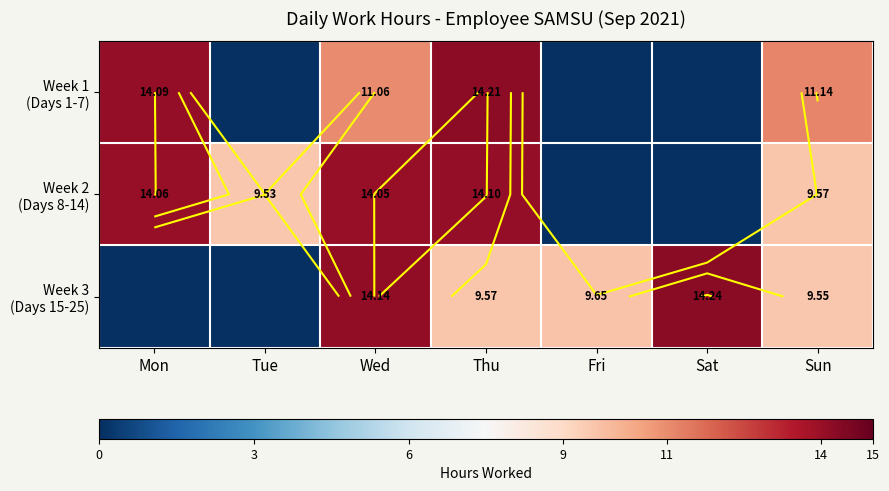

At how many categories does at least one series exceed 1?

7